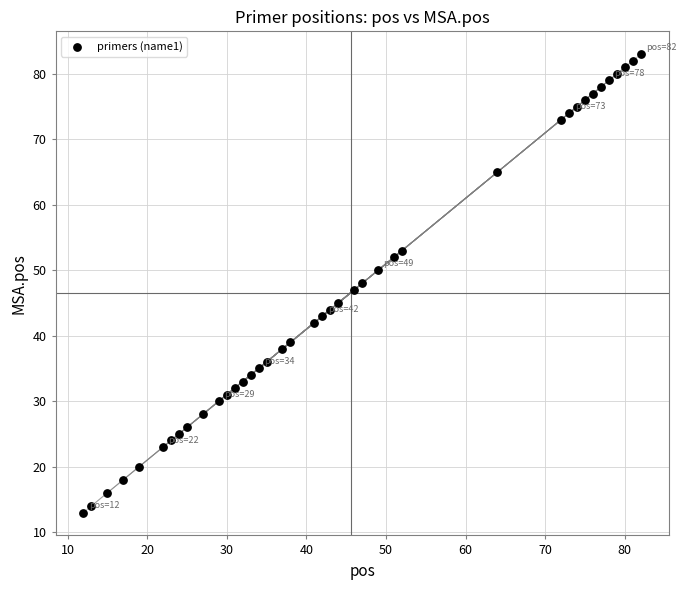

What is the range of Y values (max minus min)?

70